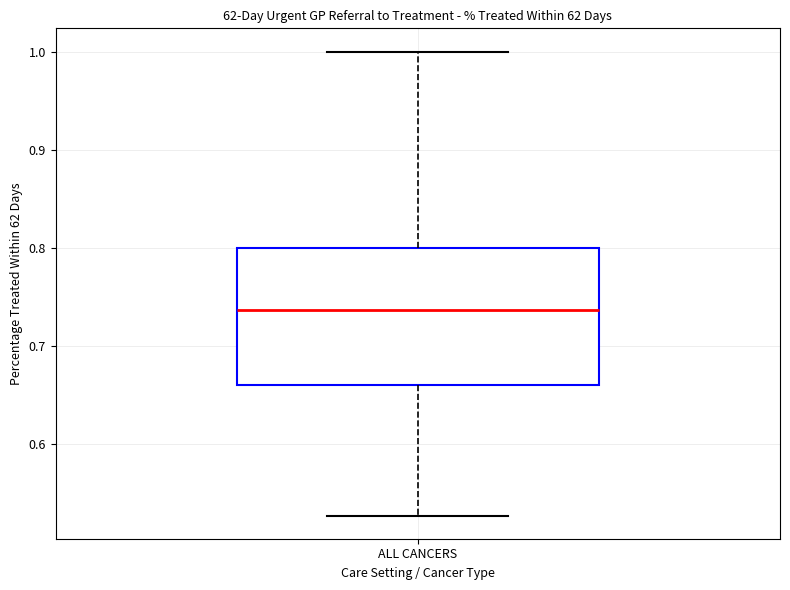

Read this box plot against the y-axis: the position of the median line, the range covered by the box, and the ends of both whiskers. The values are not printed on the chart, so give them approximately, as read against the axis.

median 0.74, box 0.66 to 0.80, whiskers 0.53 to 1.00